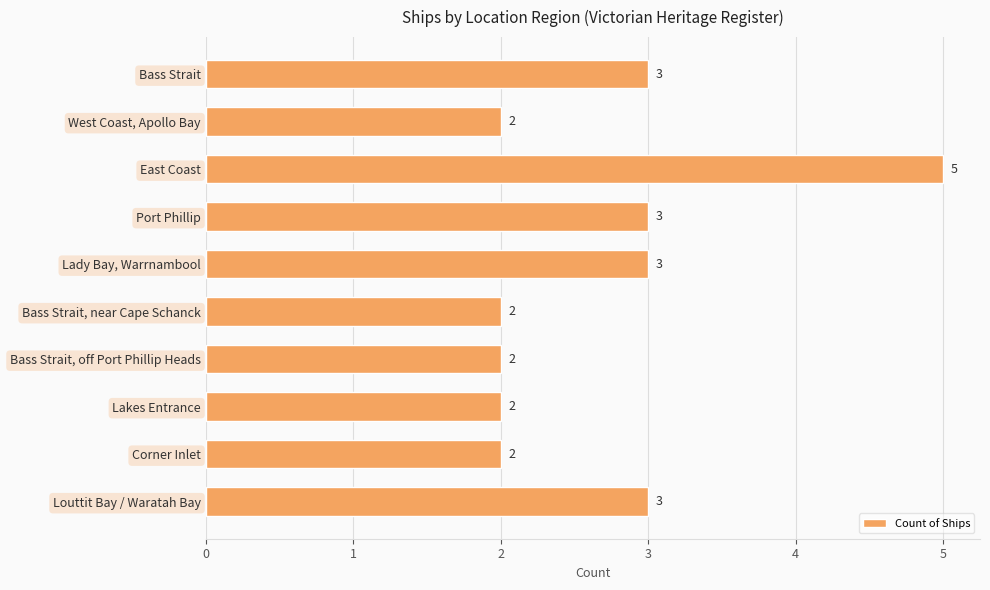

What is the label of the 5th bar from the top?

Lady Bay, Warrnambool